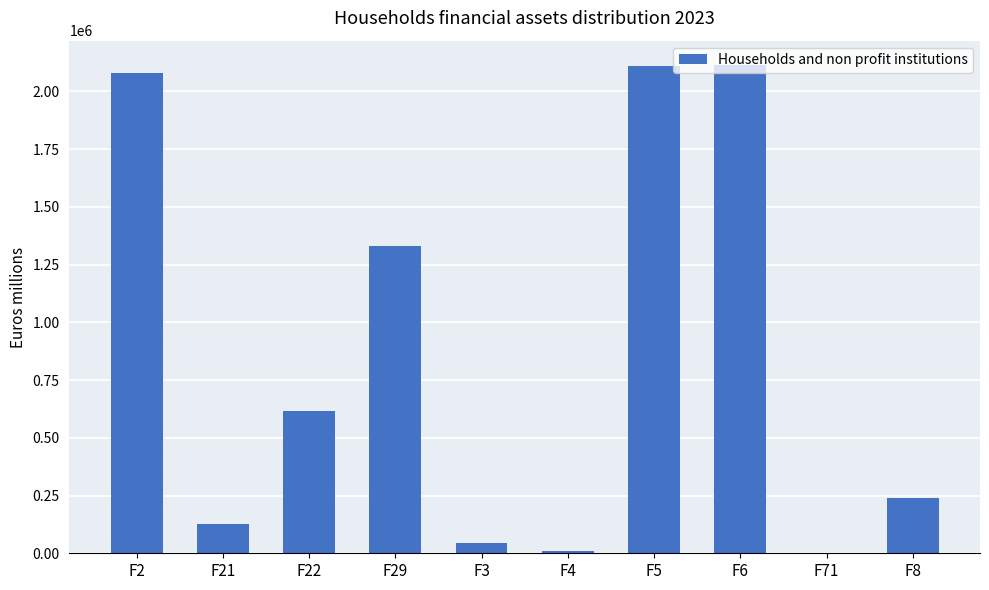

What is the sum of all values?

8668029